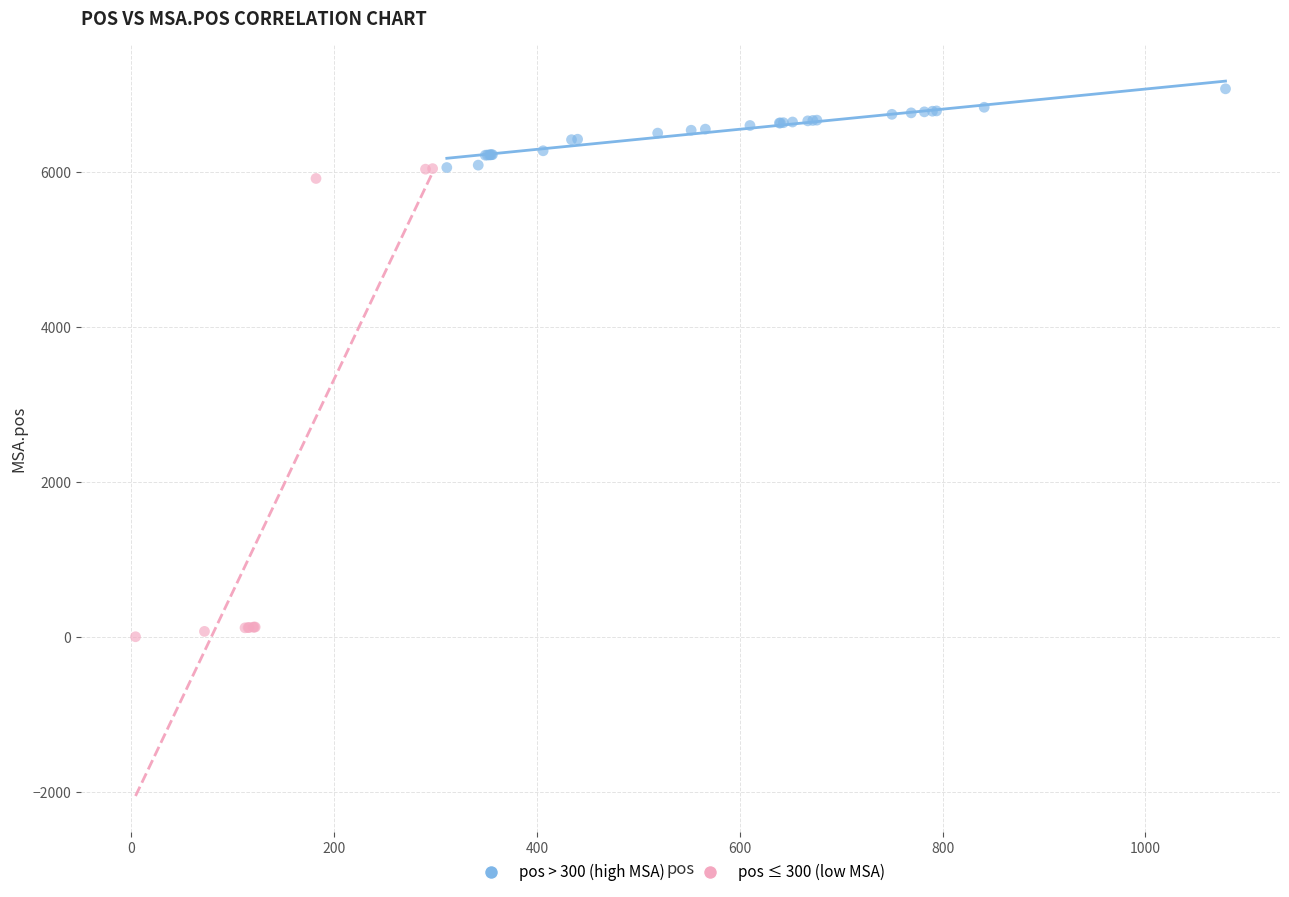

Which series contains the highest Y value?

pos > 300 (high MSA)